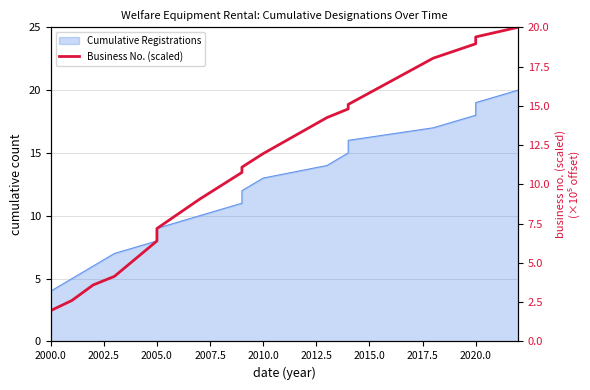

Count the number of categories in the chart.

20